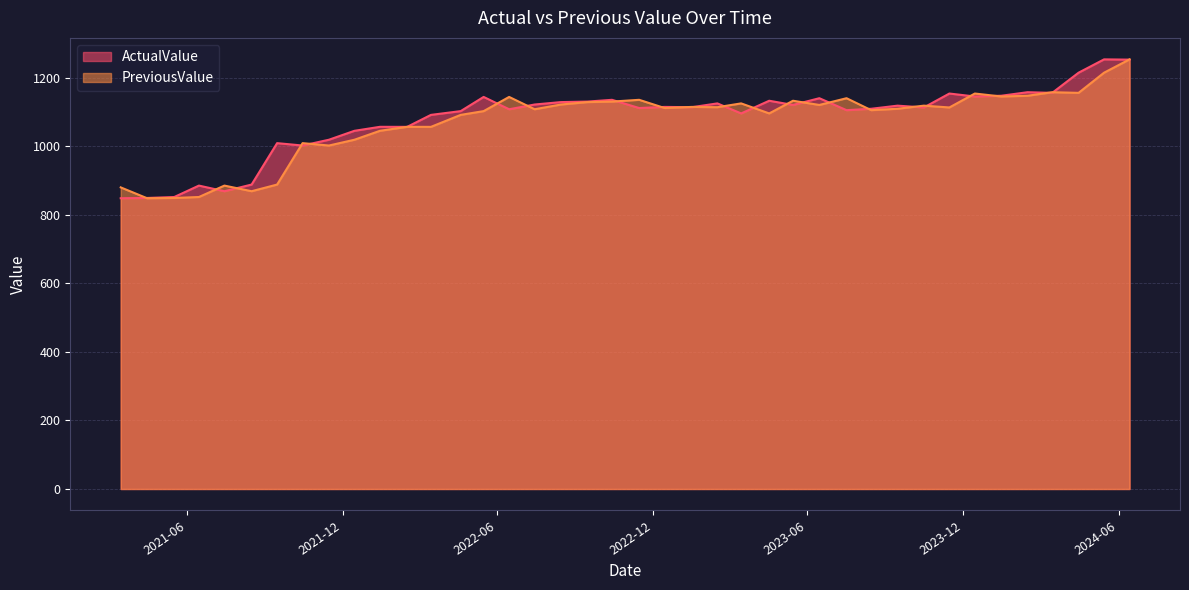

At which label is PreviousValue closest to 1051?

2022.01.14